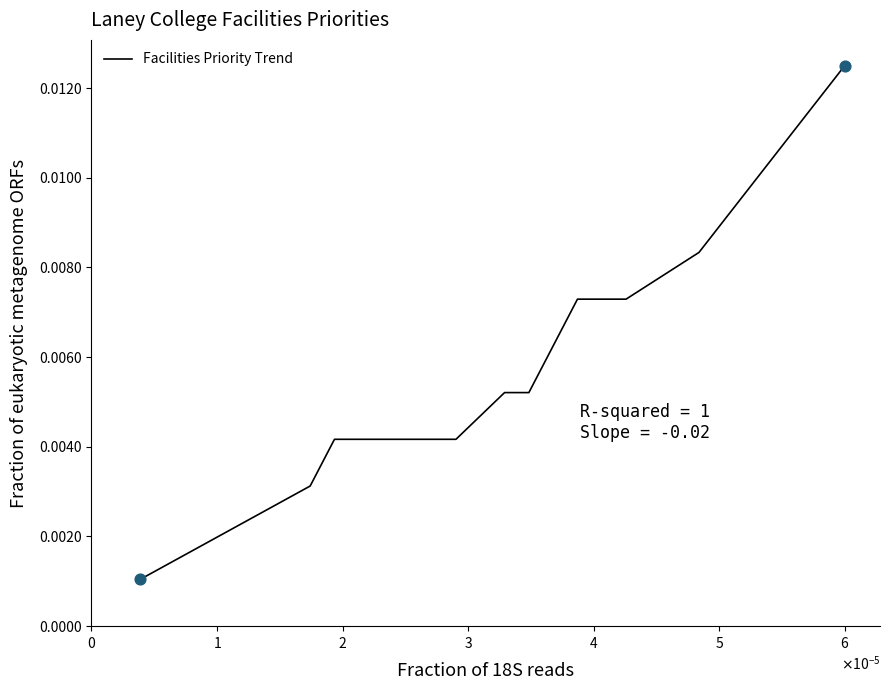

Which has a higher value, 13 or $\mathdefault{5}$?

13